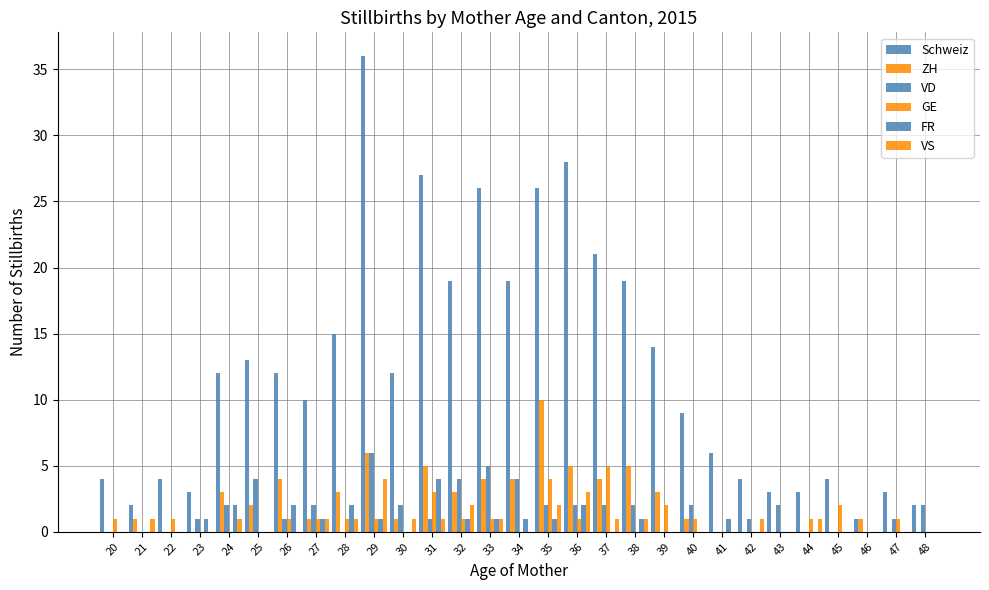

Is it true that ZH equals 1 at 46?

True